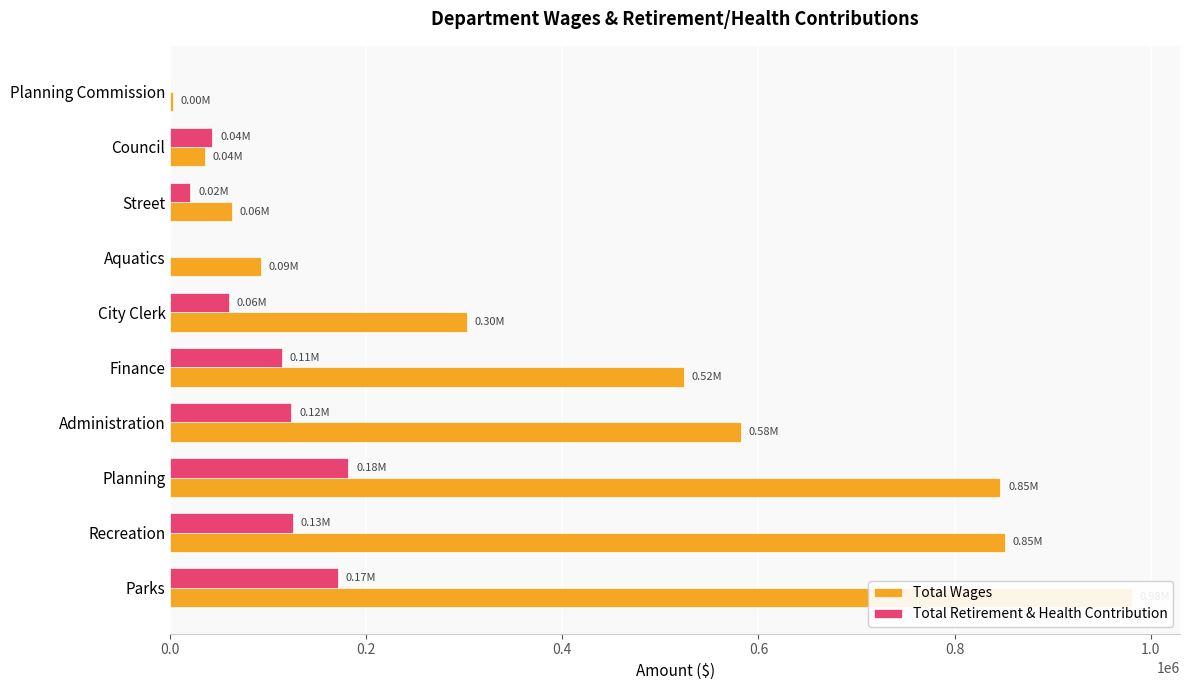

Is it true that Total Retirement & Health Contribution equals 42964 at Council?

True